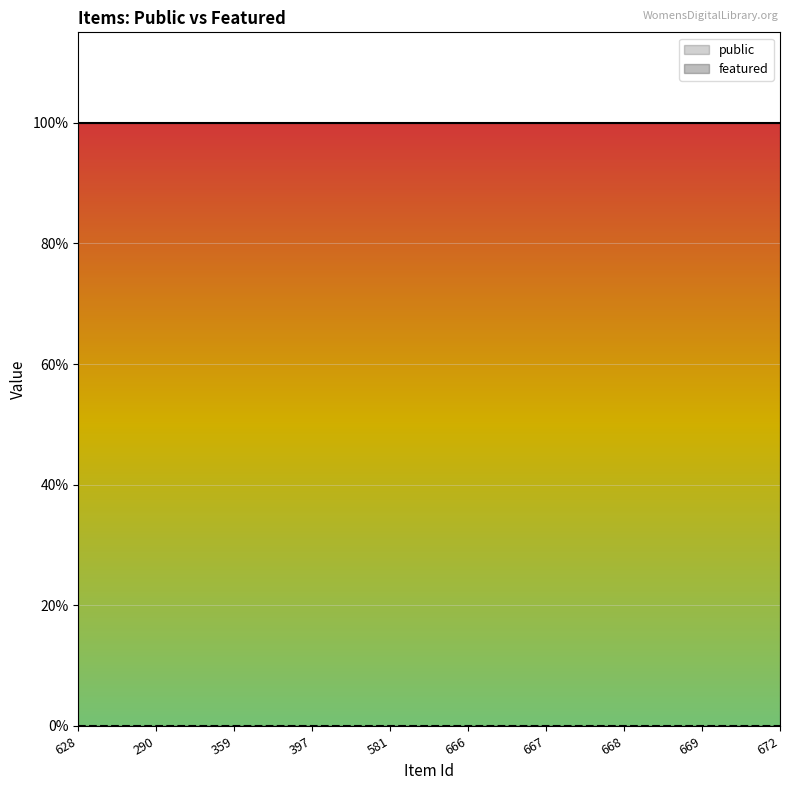

Reading left to right, what are all the values shown in this chart?

public: 1	1	1	1	1	1	1	1	1	1
featured: 0	0	0	0	0	0	0	0	0	0